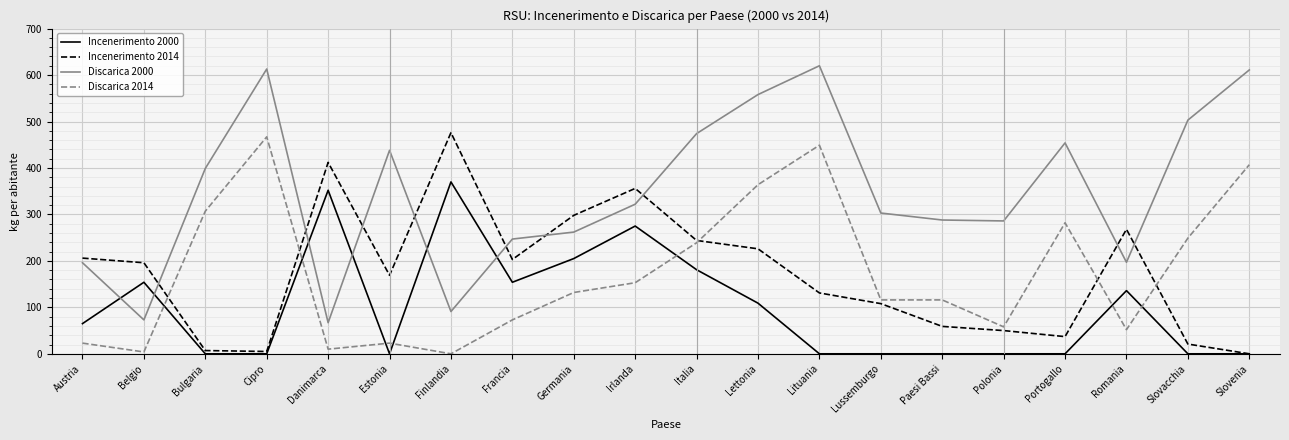

What is the difference between the maximum and minimum values in the Discarica 2000 series?

553